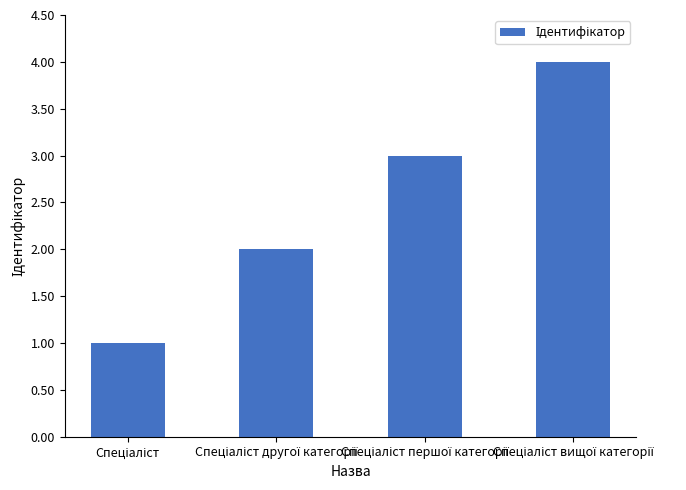

What is the difference between the maximum and minimum values?

3